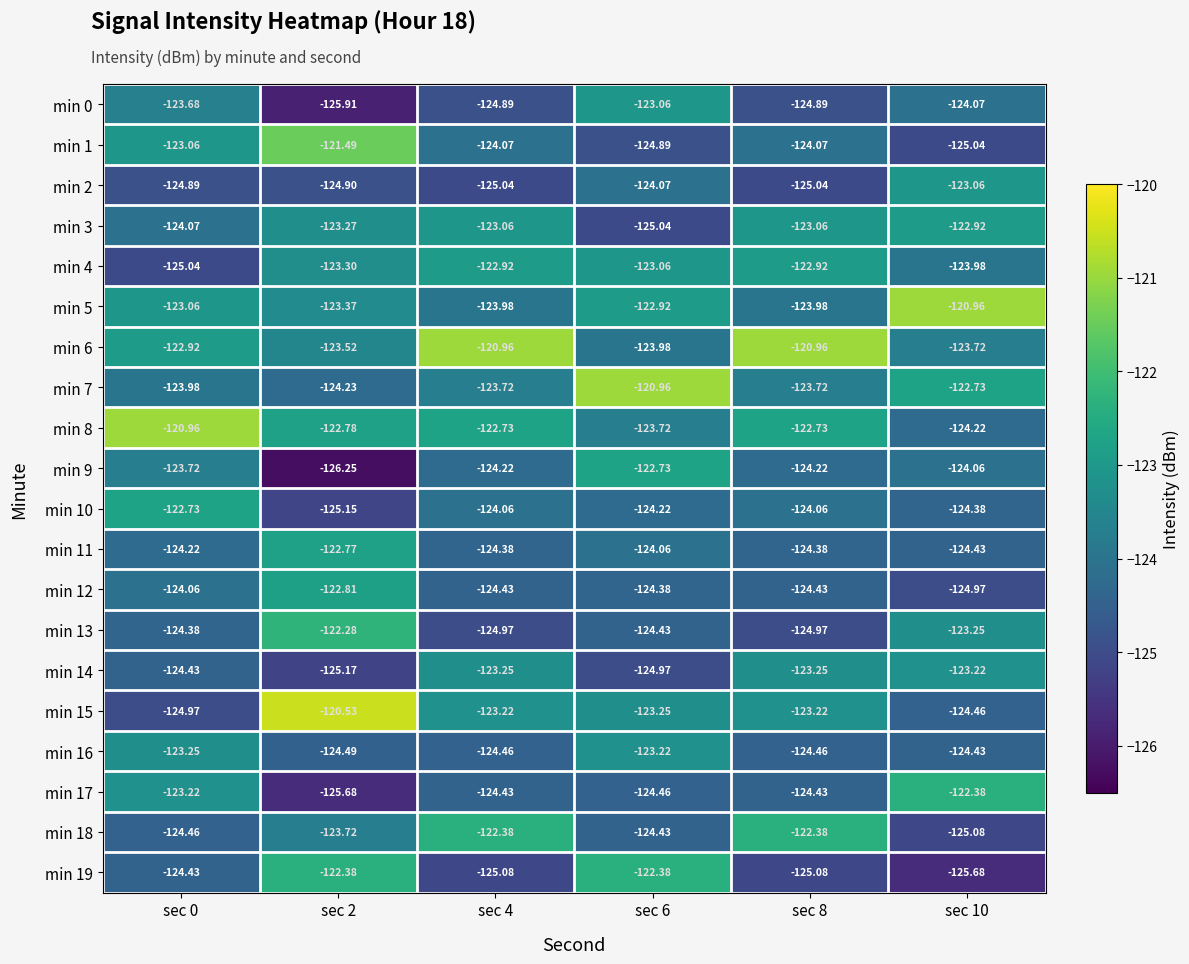

At which category does the chart reach its minimum across all series?

sec 2